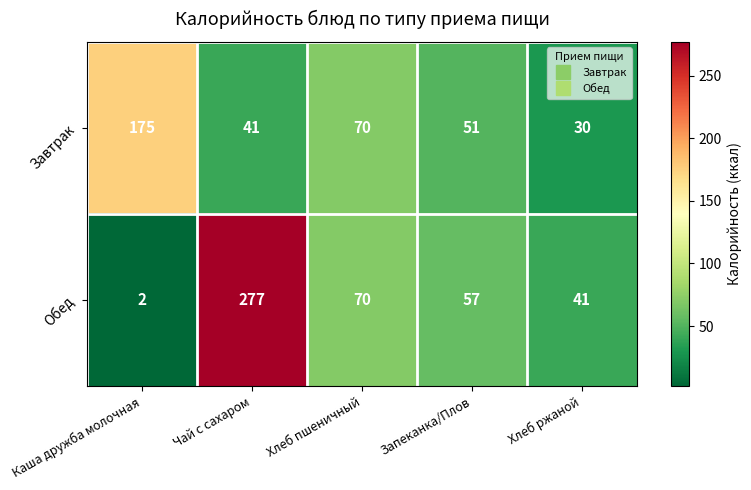

At how many categories does at least one series exceed 11?

5